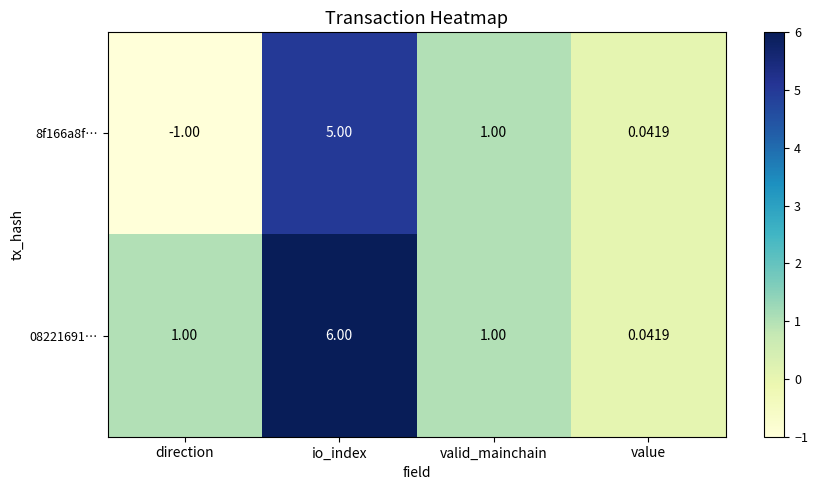

At which category is the sum across all series the highest?

io_index